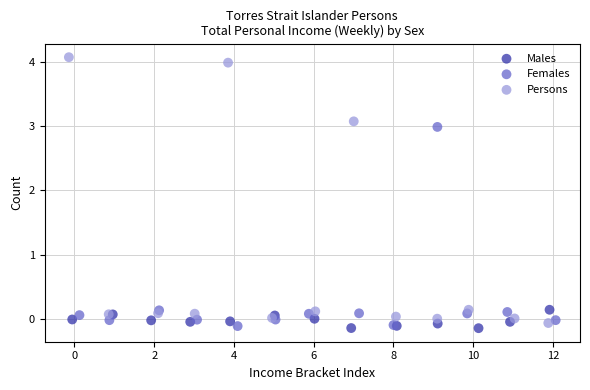

Which series has the widest spread of Y values?

Persons